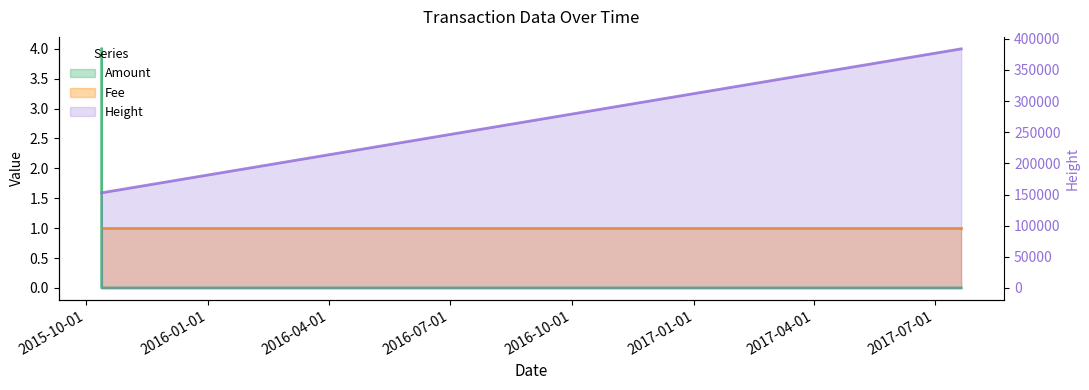

The value of Height at 2017-07-20 23:47:56 is 4. True or false?

True